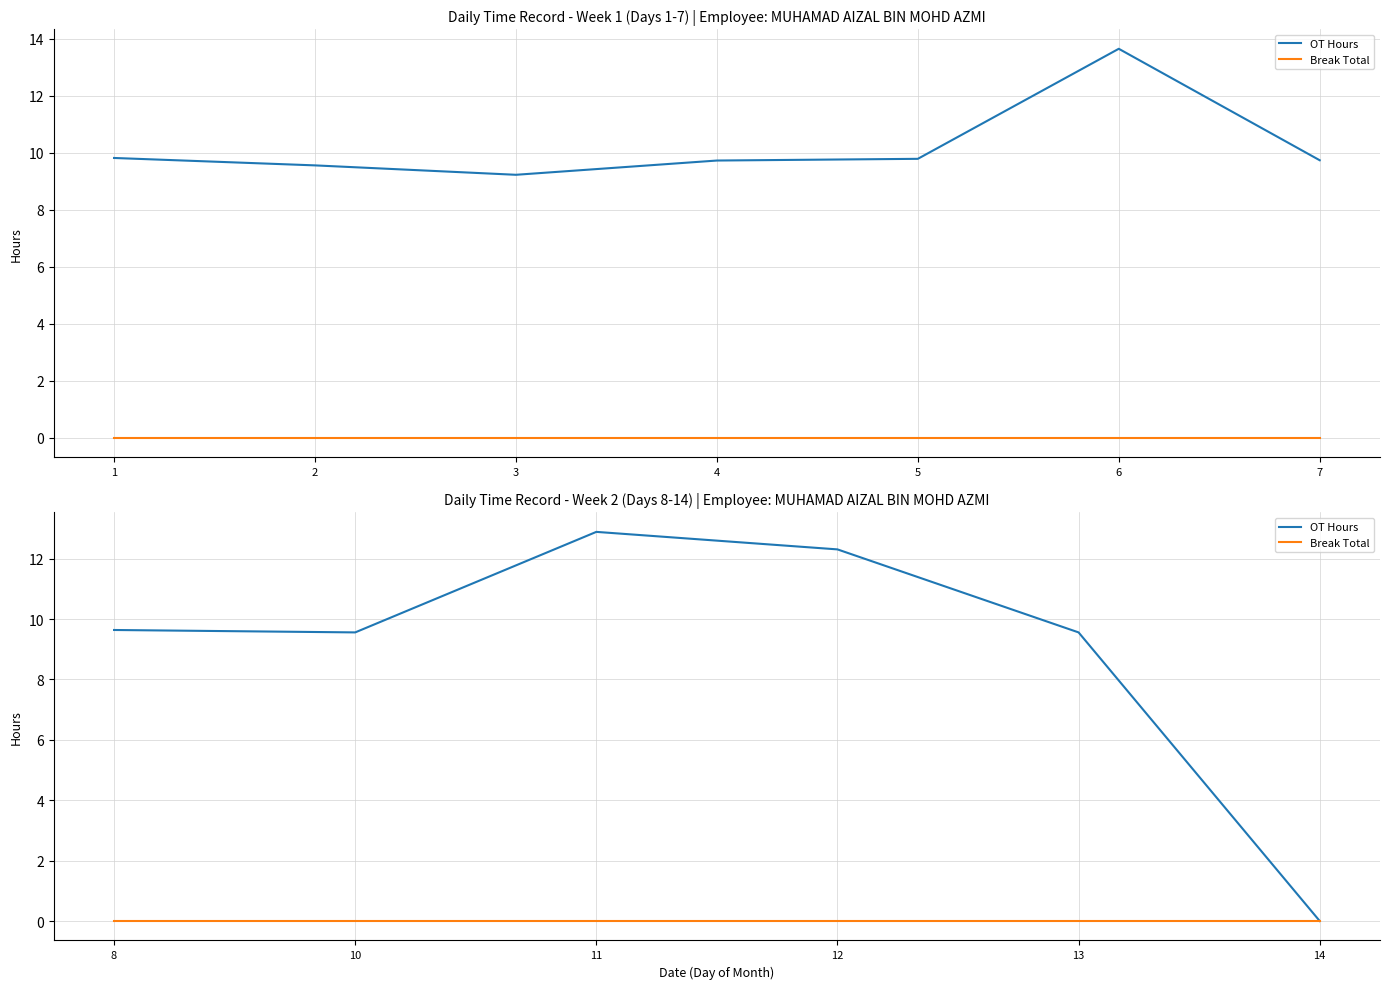

True or false: Break Total and OT Hours cross at least once.

False